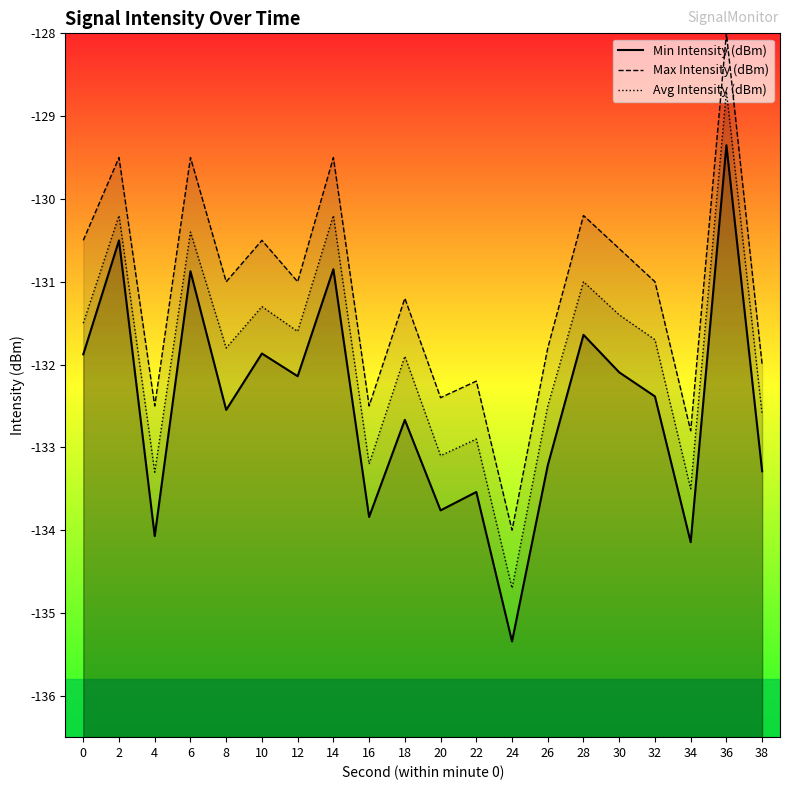

Count the number of data series in this chart.

3